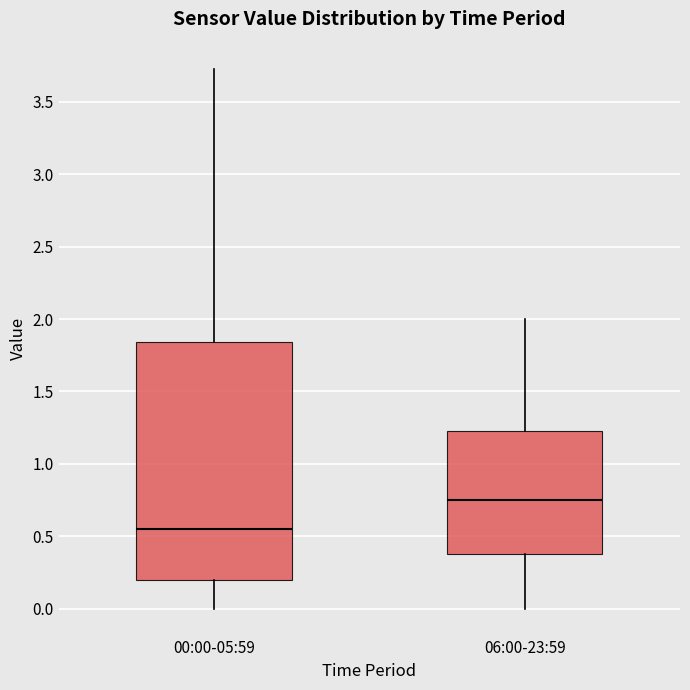

Comparing the boxes themselves (not the whiskers), which one is the tallest?

00:00-05:59